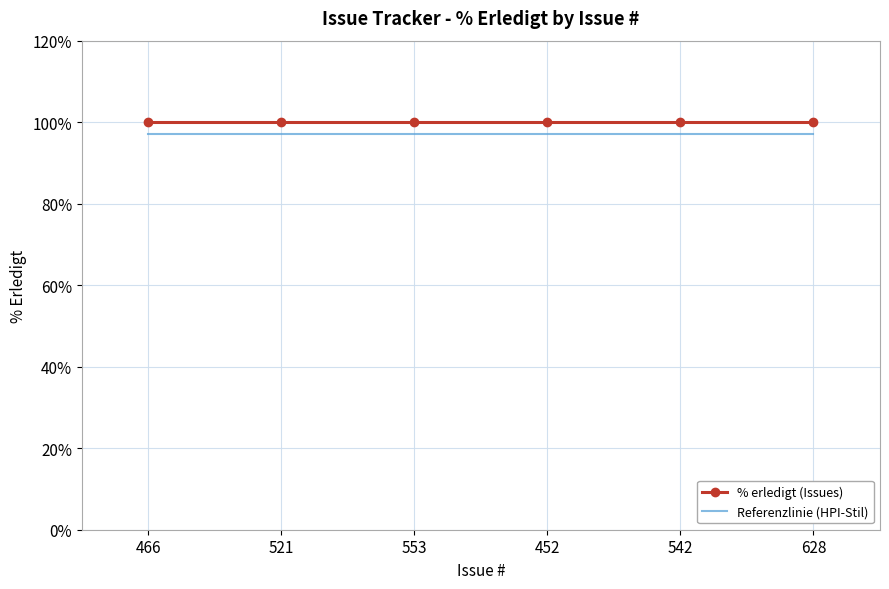

Is it true that Referenzlinie (HPI-Stil) equals 97 at 452?

True